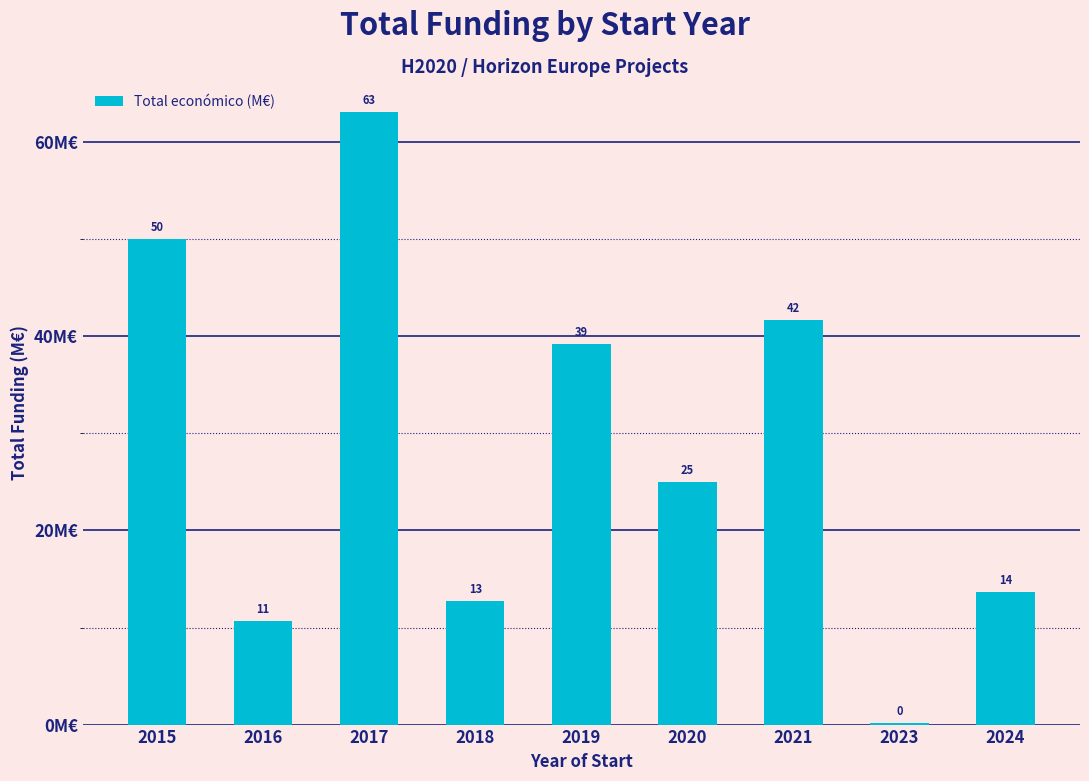

Are the bars horizontal?

No